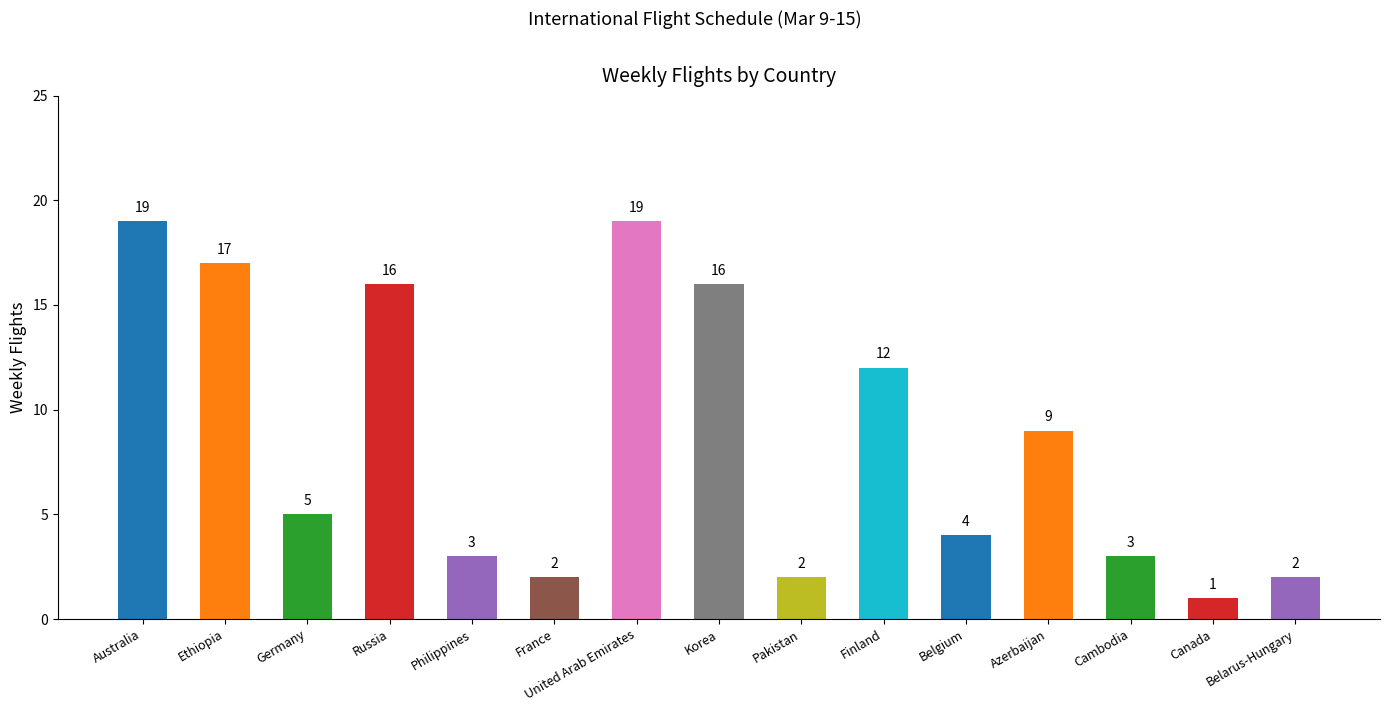

Reading left to right, extract all data points from this chart.

19	17	5	16	3	2	19	16	2	12	4	9	3	1	2